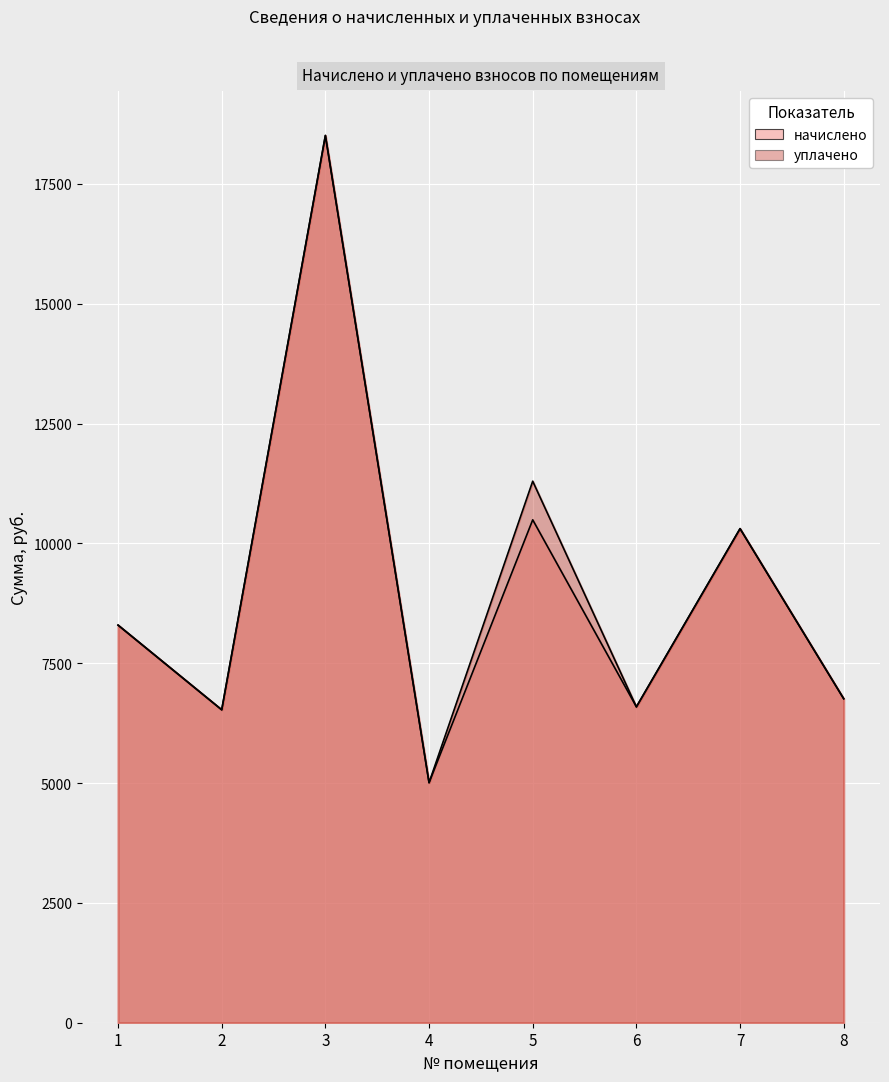

True or false: начислено has more than 0 points higher than both neighbors.

True